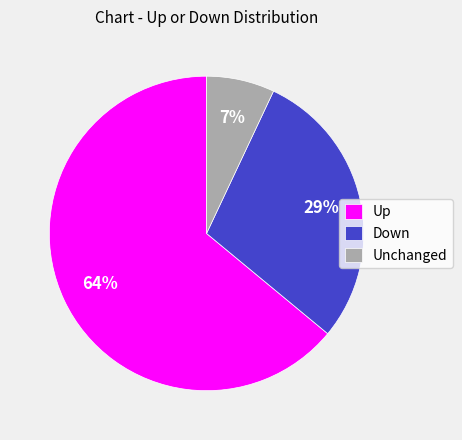

Rank the categories by value from lowest to highest.

Unchanged, Down, Up